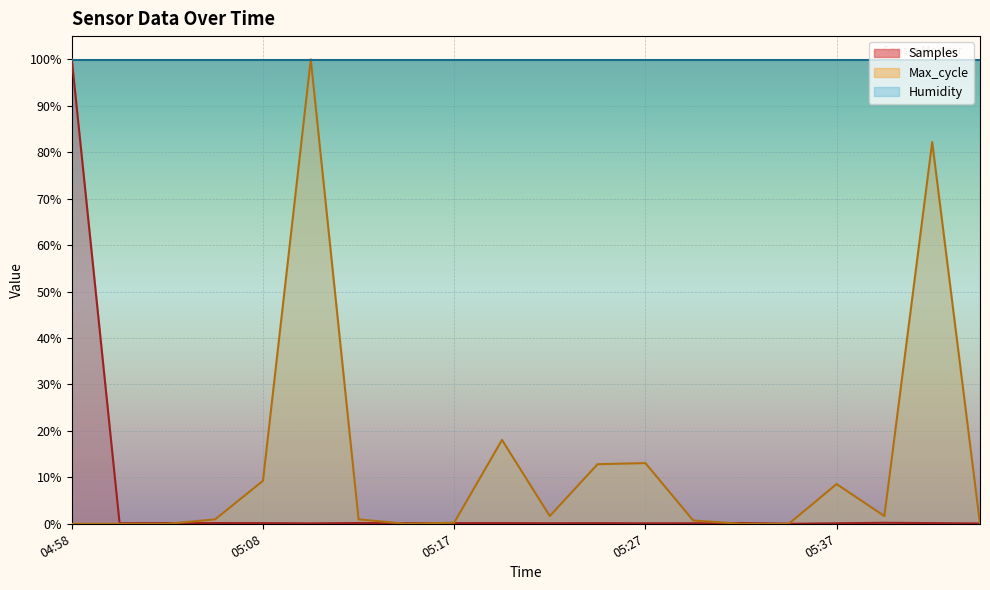

How many interior local valleys does the Max_cycle series have?

3